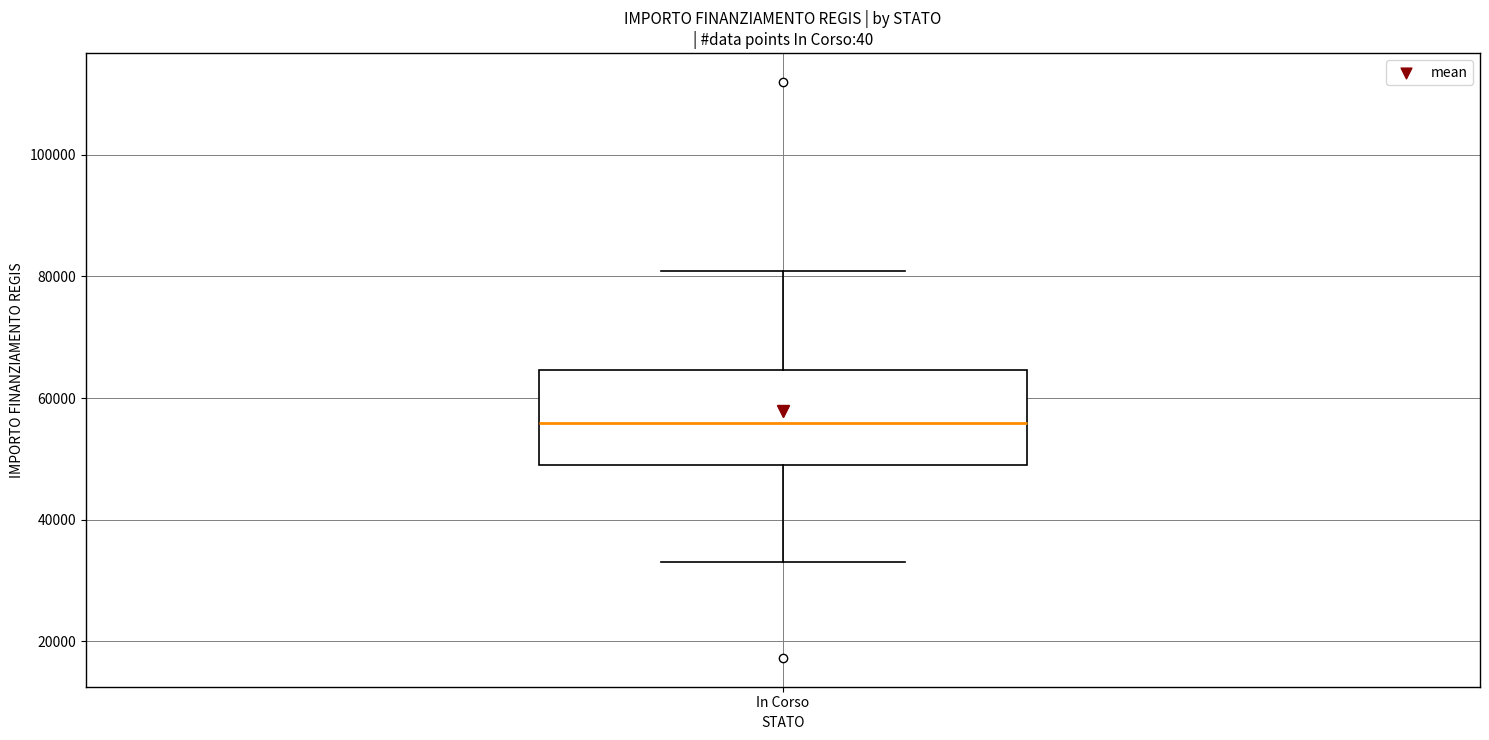

Where does the median line of the box for In Corso sit on the y-axis? The values are not printed on the chart, so give them approximately, as read against the axis.

56000